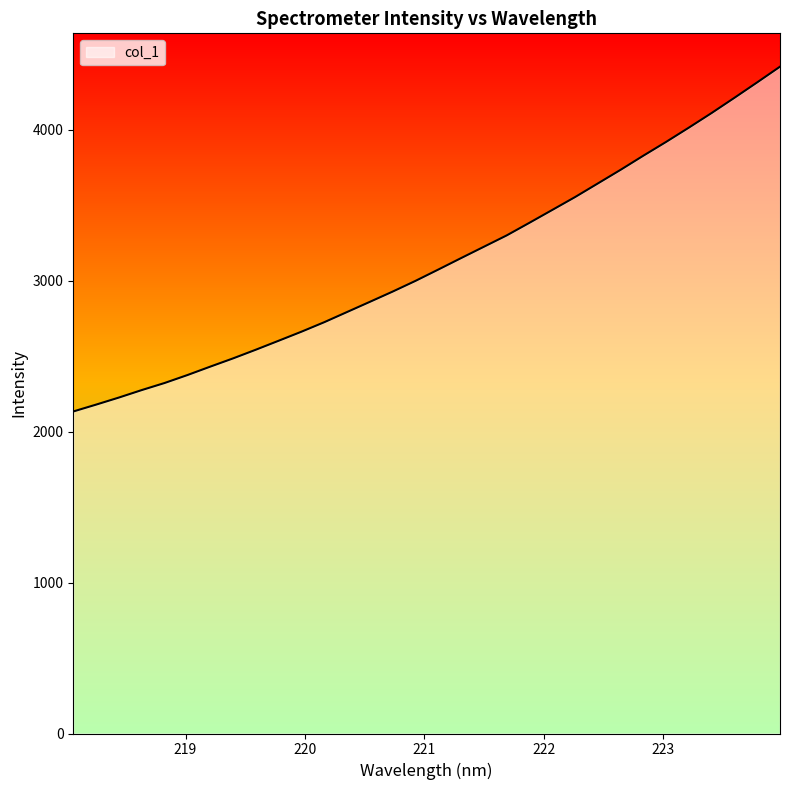

What is the difference between the maximum and minimum values?

2284.7